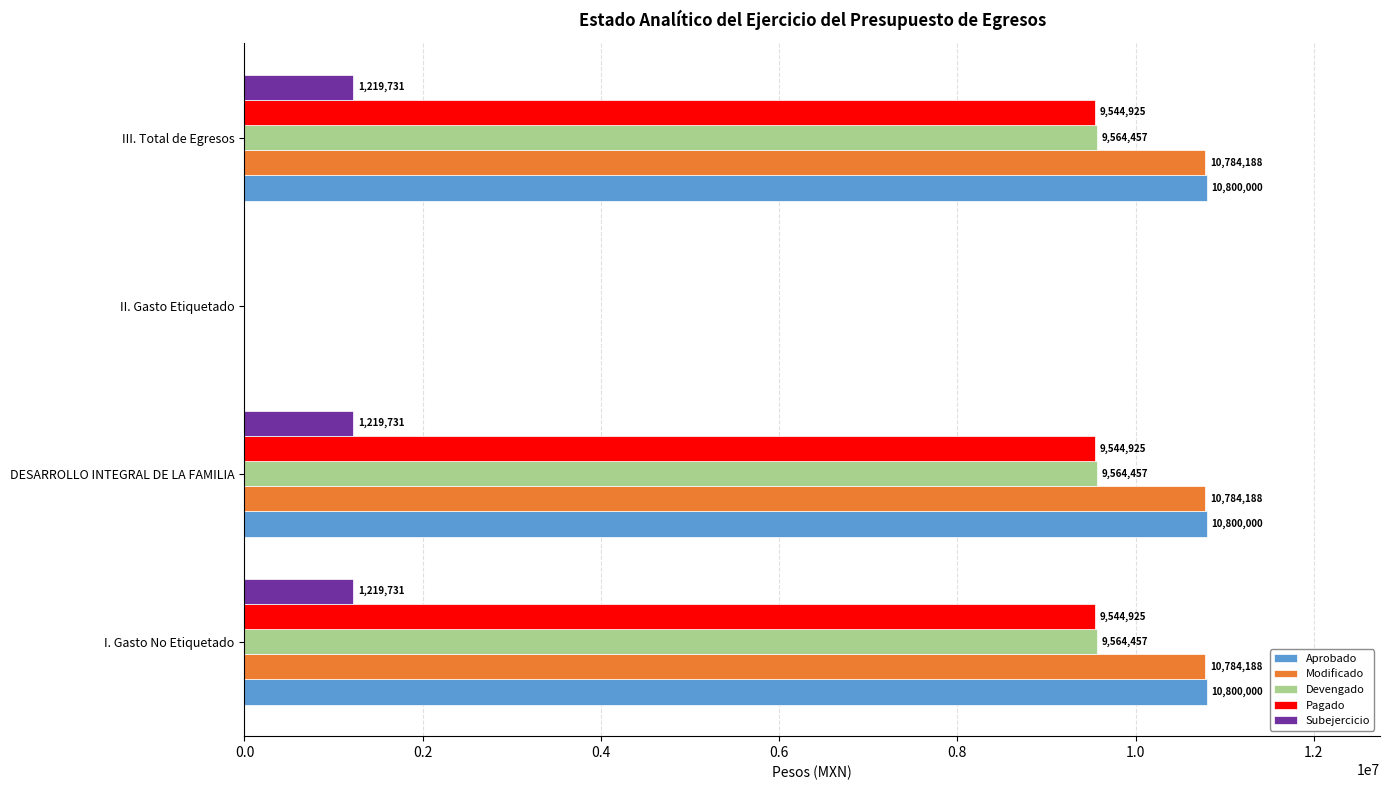

Where is Devengado nearest to the value 4782228?

II. Gasto Etiquetado